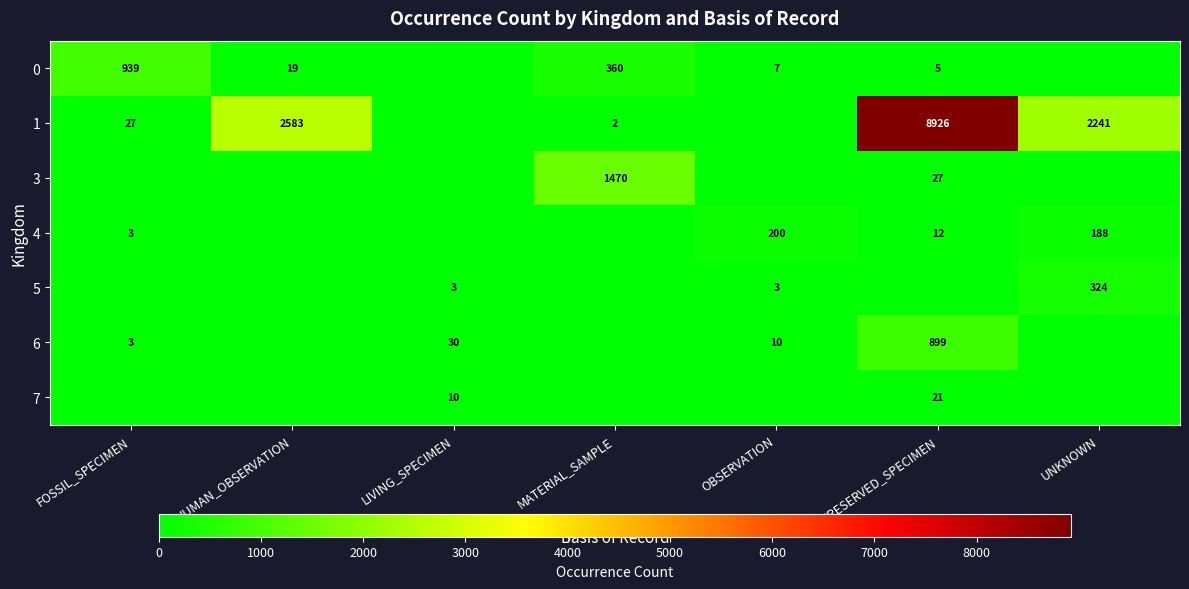

At how many categories does at least one series exceed 8482?

1